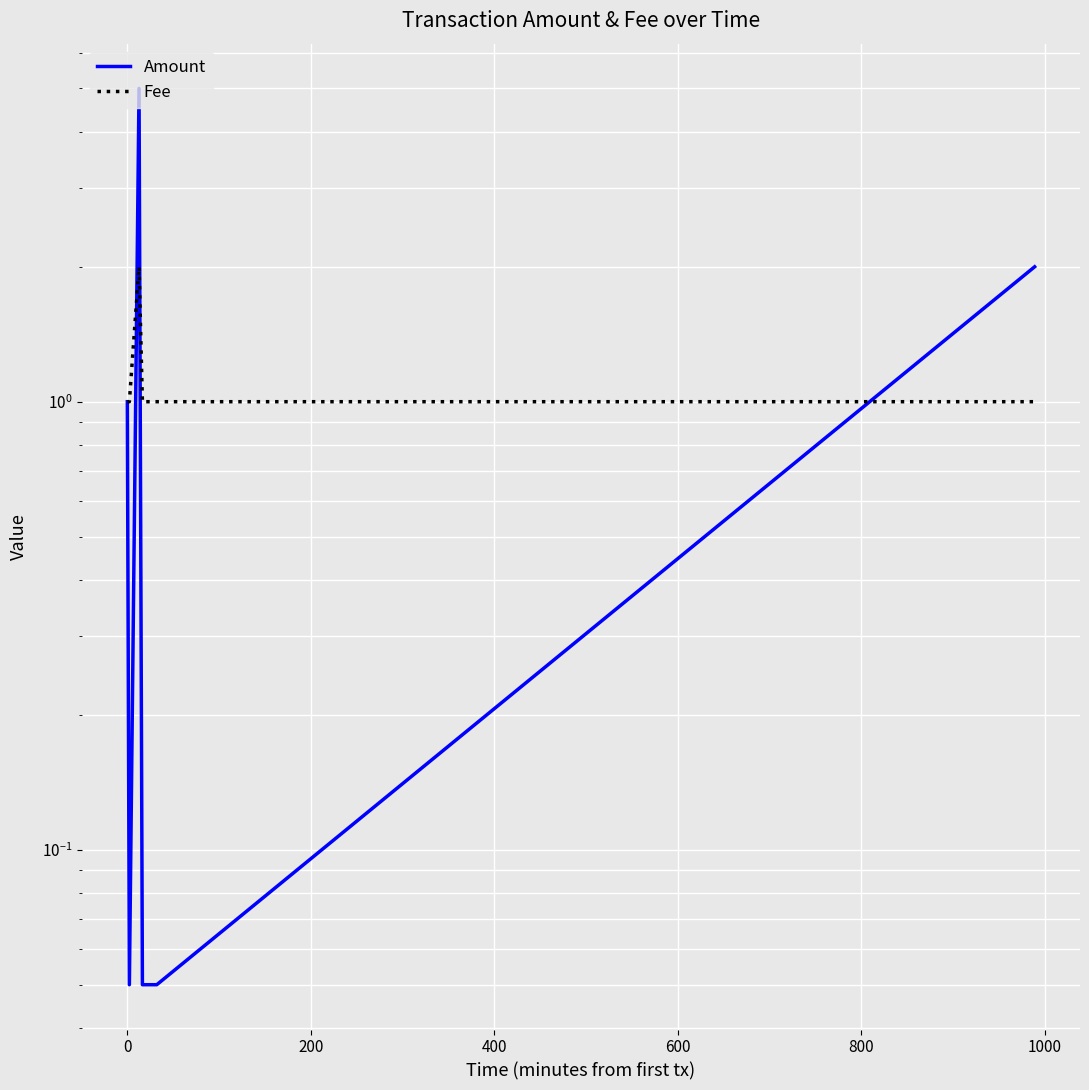

How many times do Fee and Amount cross each other?

3